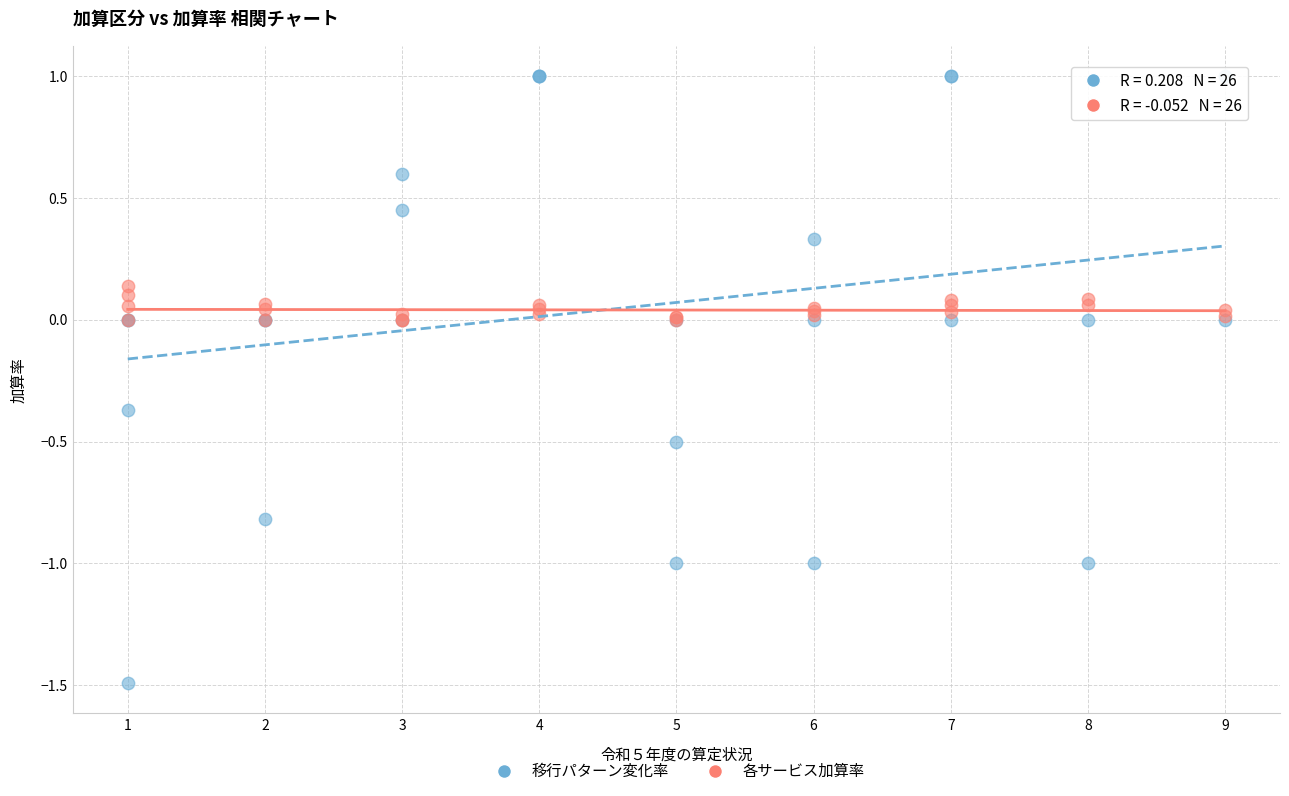

What are all the series names shown in the legend?

移行パターン変化率, 各サービス加算率